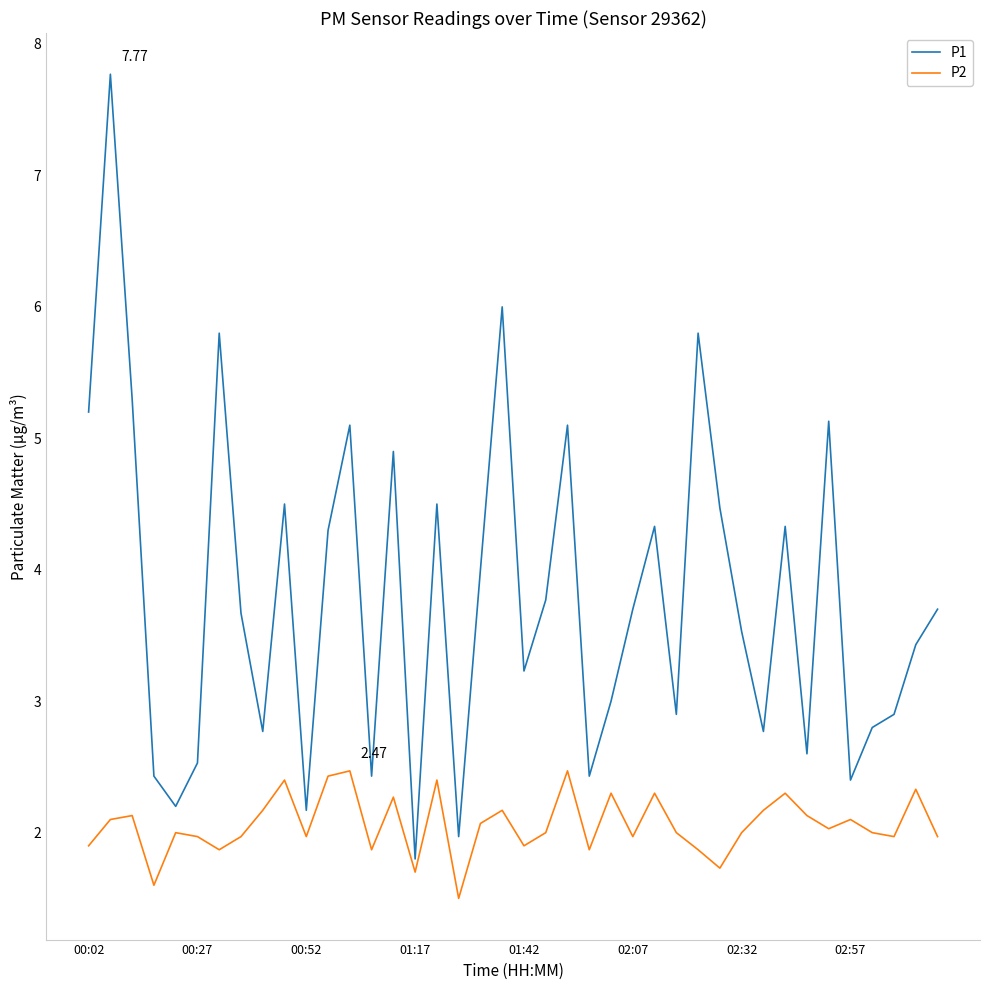

List the series in order of their overall mean, highest first.

P1, P2